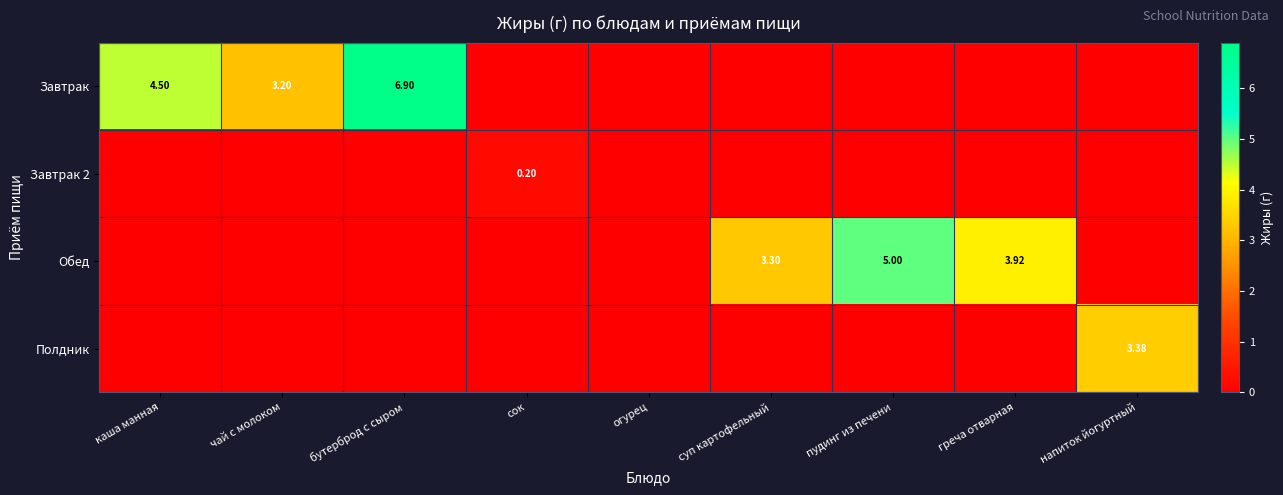

How many values in the Полдник series exceed 0?

1